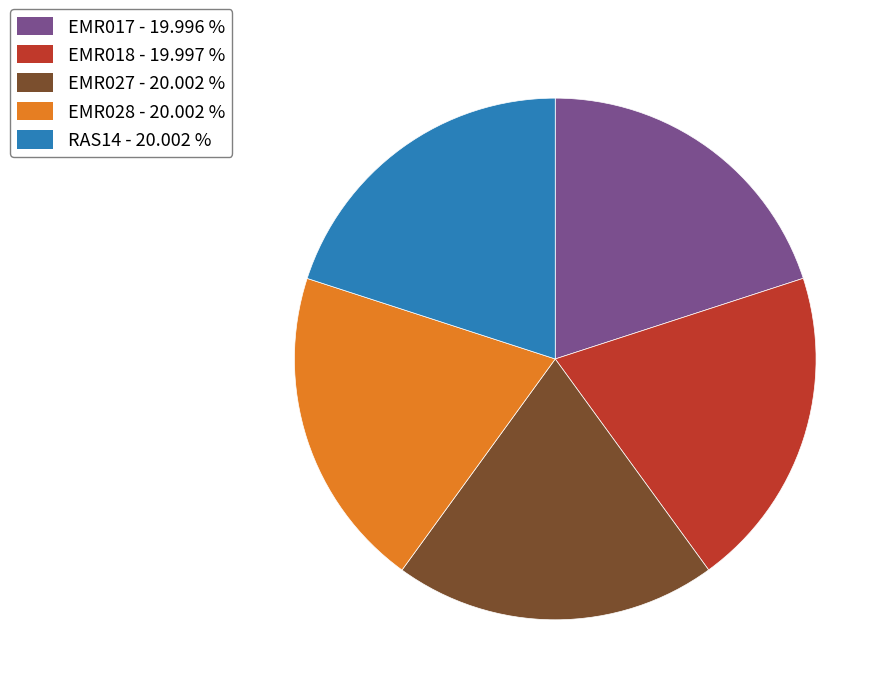

What is the ratio of the value at EMR027 - 20.002 % to the value at EMR017 - 19.996 %?

1.0